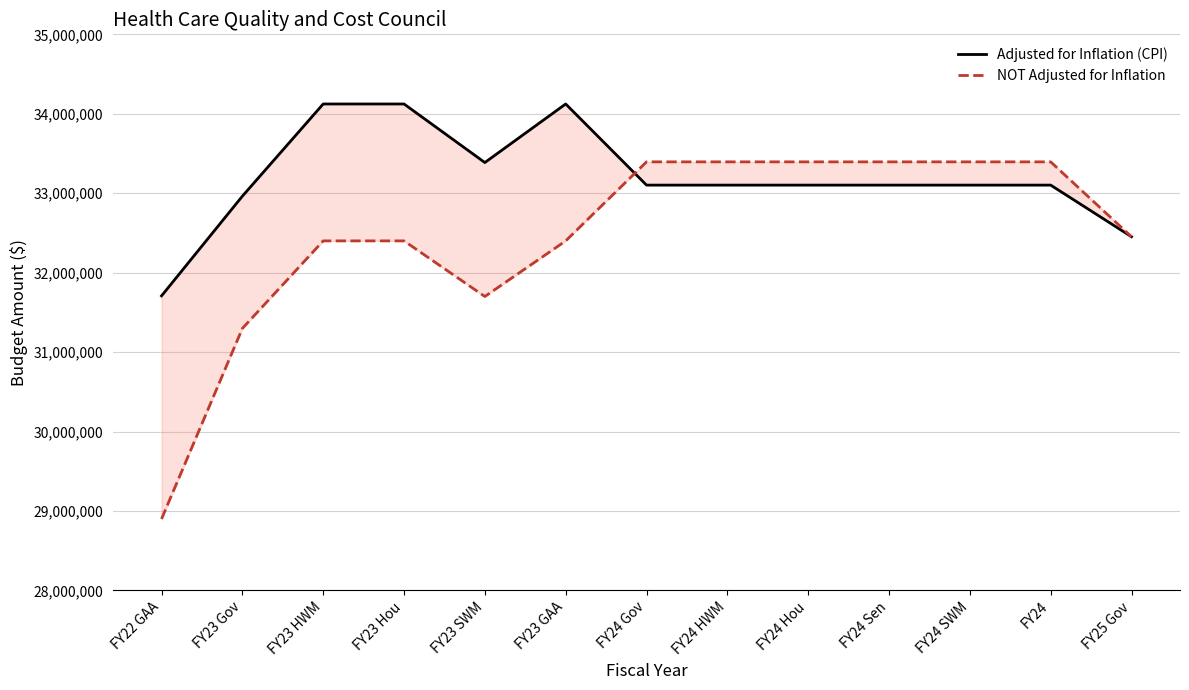

What is the difference between the Adjusted for Inflation (CPI) values at FY25 Gov and FY24 Sen?

649848